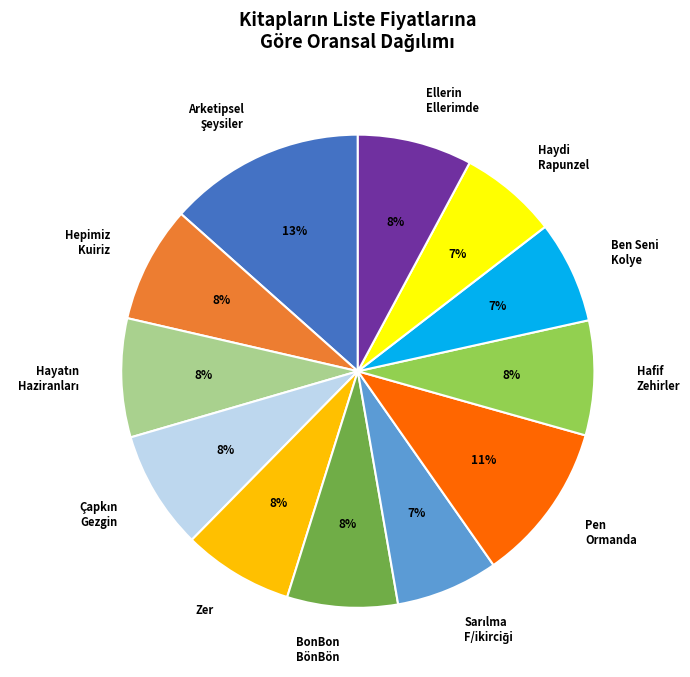

To the nearest percent, what is the average slice percentage?

8%